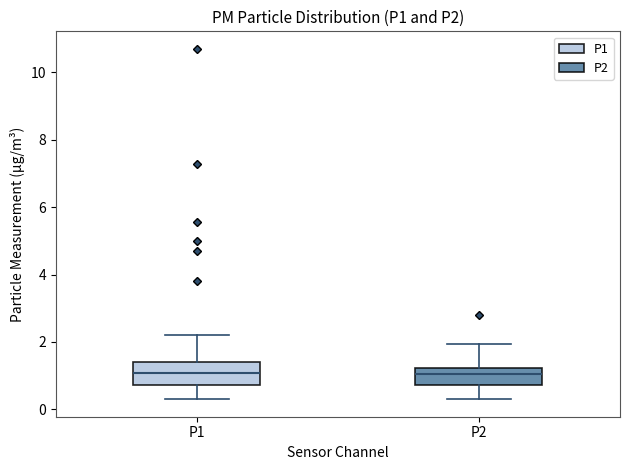

Where does the lower whisker of the box for P1 end on the y-axis? The values are not printed on the chart, so give them approximately, as read against the axis.

0.4